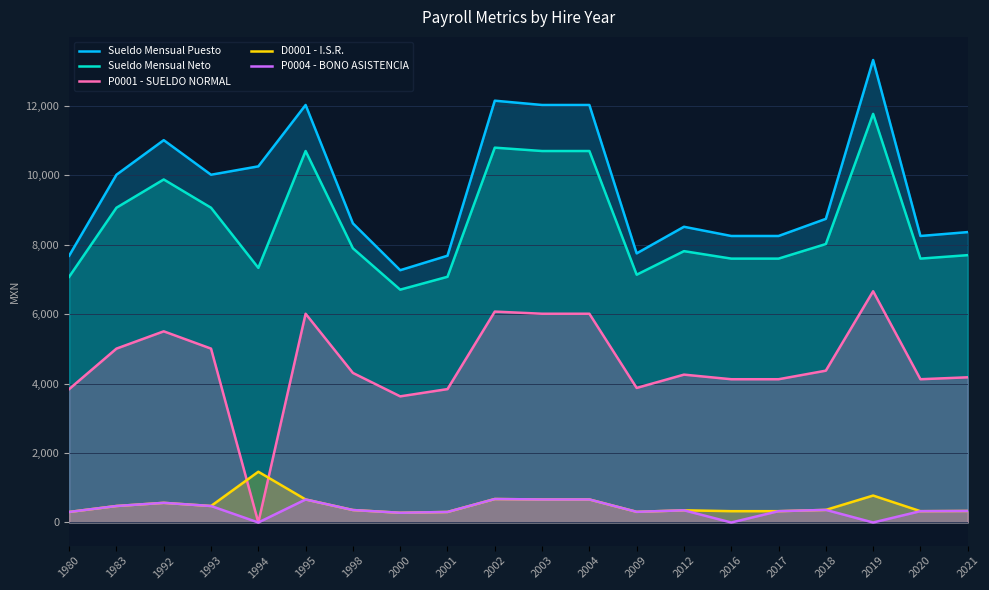

What is the average value of the Sueldo Mensual Puesto series?

9607.5